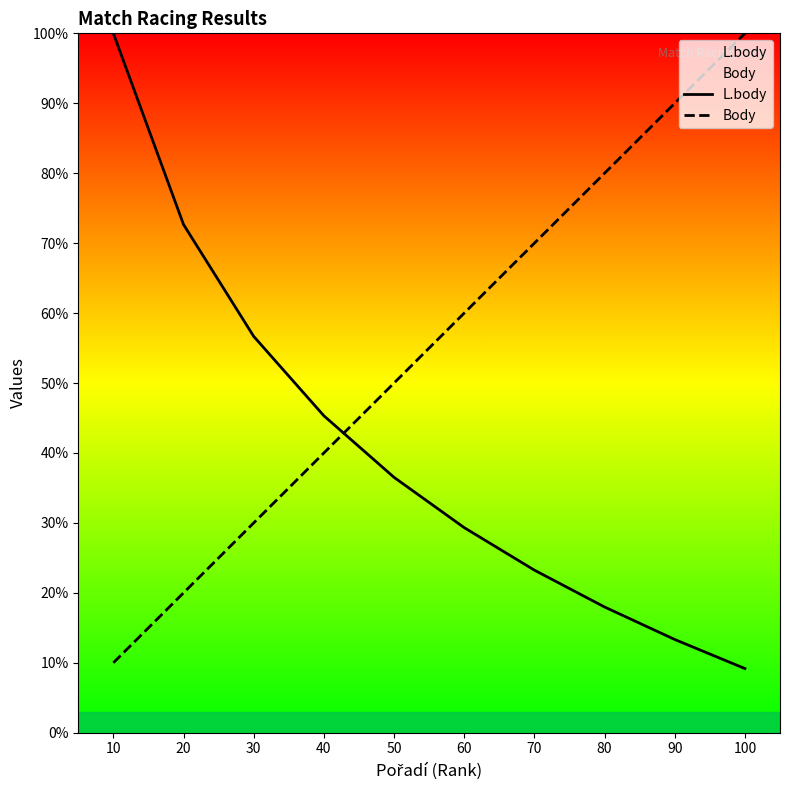

True or false: Body has more than 2 interior local peaks.

False